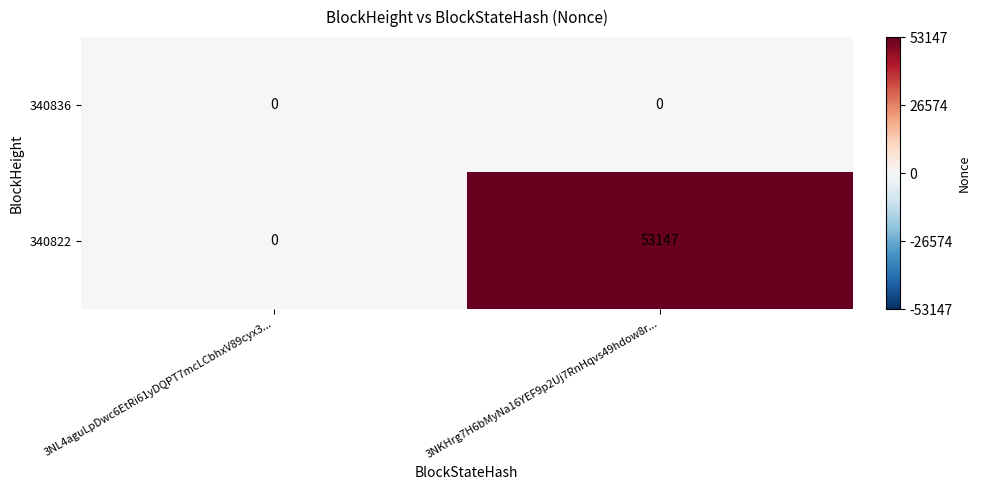

Rank the series by their average value, from highest to lowest.

340822, 340836